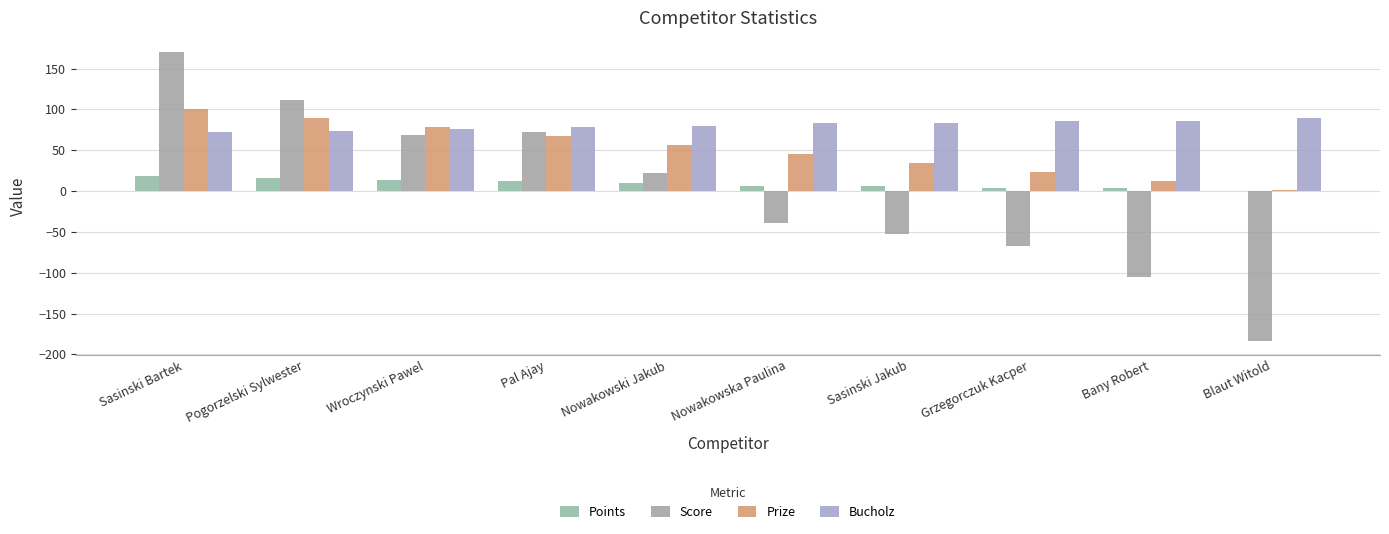

What is the label of the 9th bar from the left?

Bany Robert